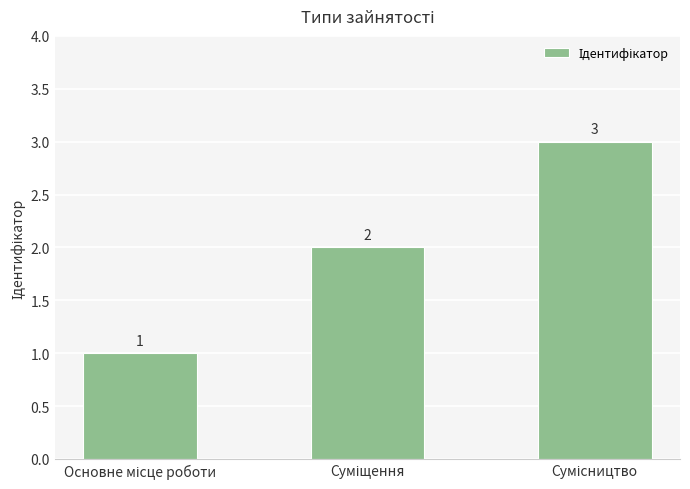

How many values are between 1 and 3?

3